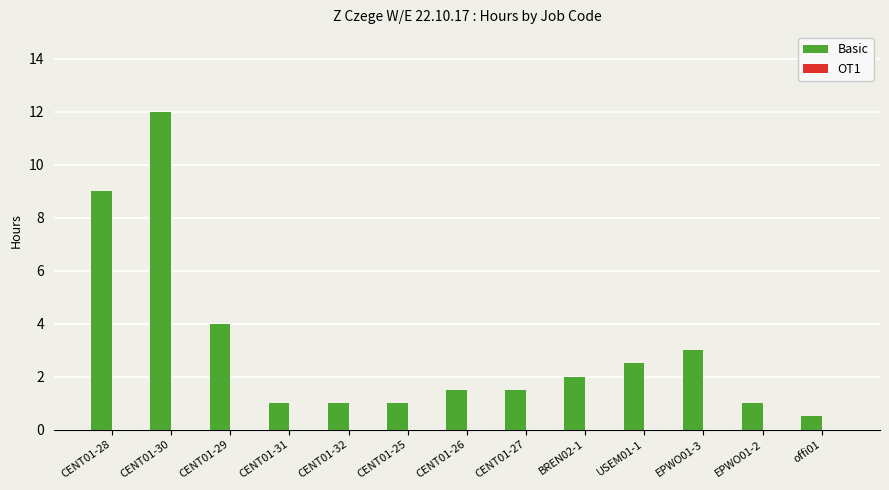

How many series are shown in this chart?

1